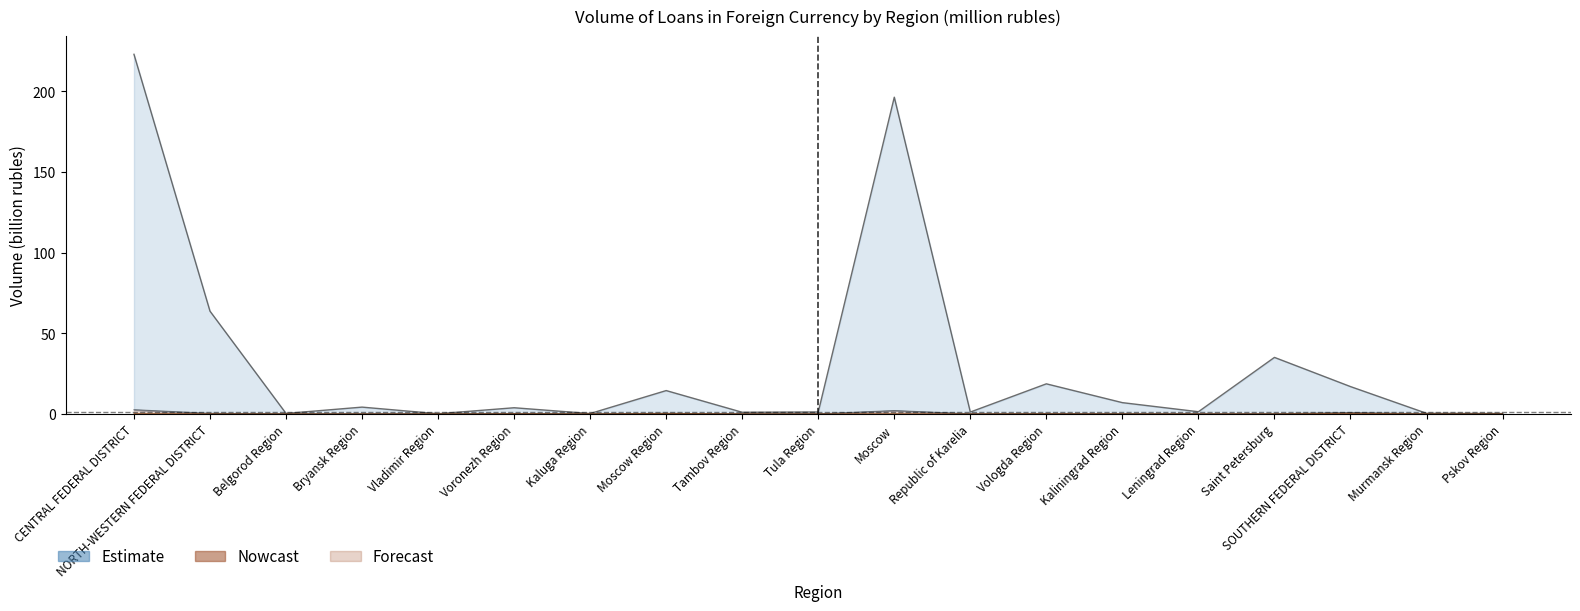

Where is the first local minimum for Total?

Belgorod Region